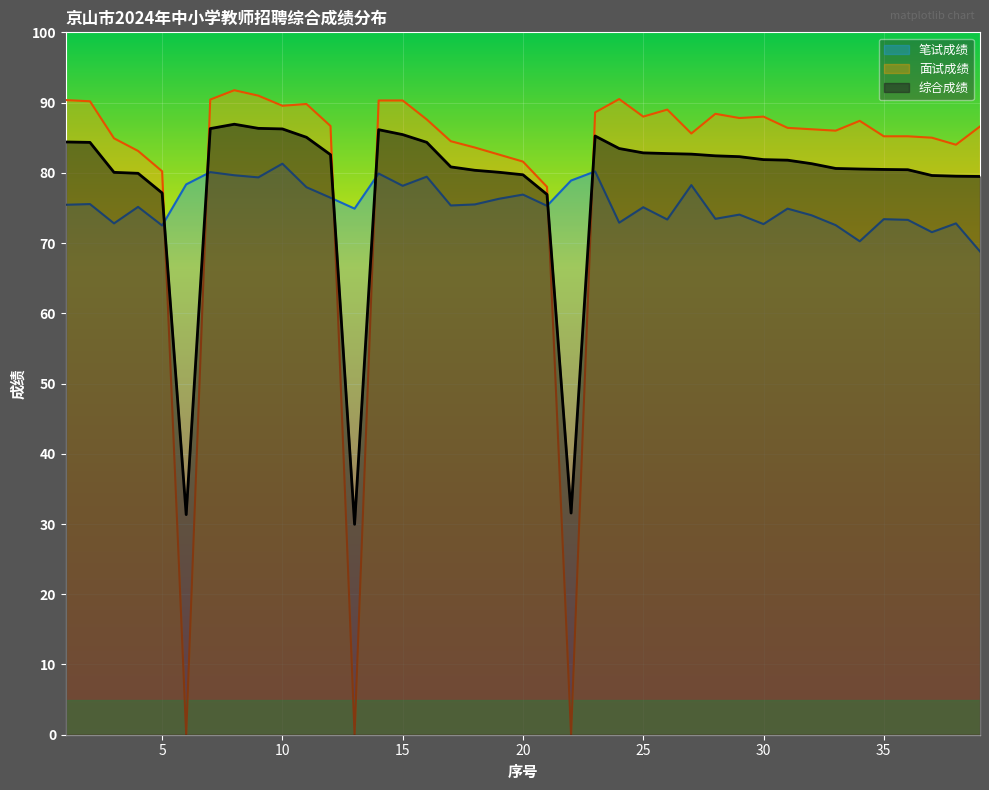

What is the total value across all series at 2?

250.1